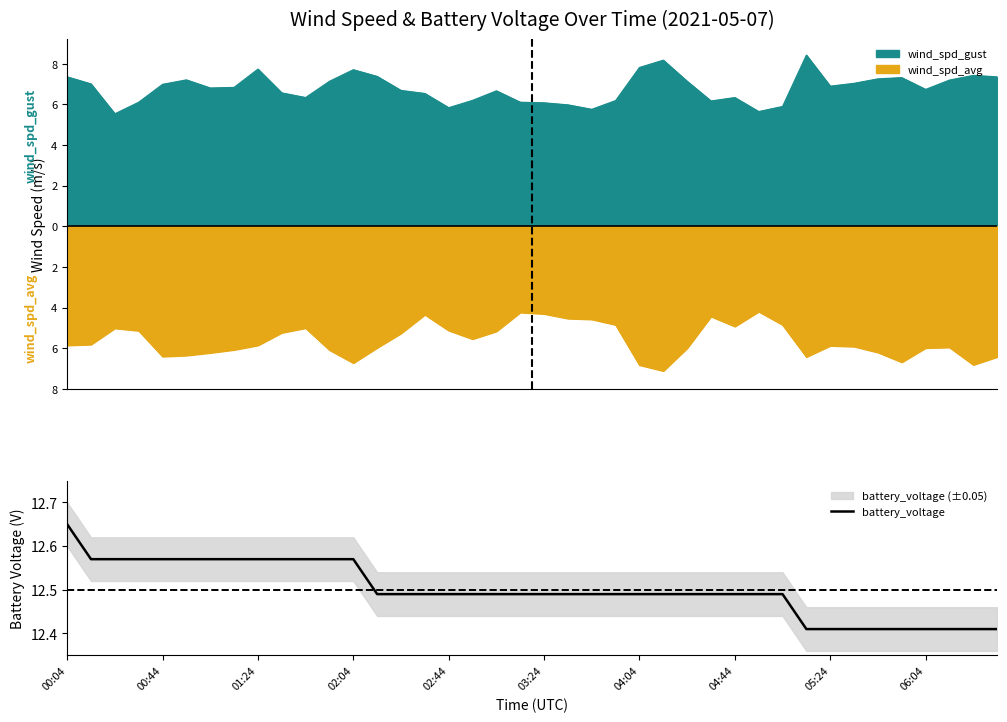

What is the greatest value displayed?

12.7